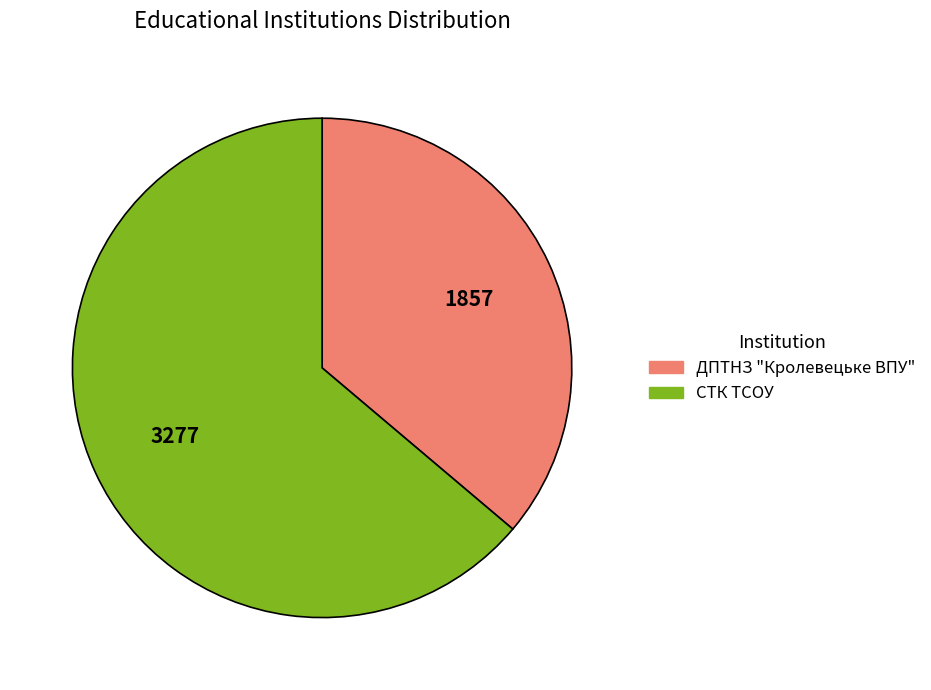

Count the number of slices in the pie.

2